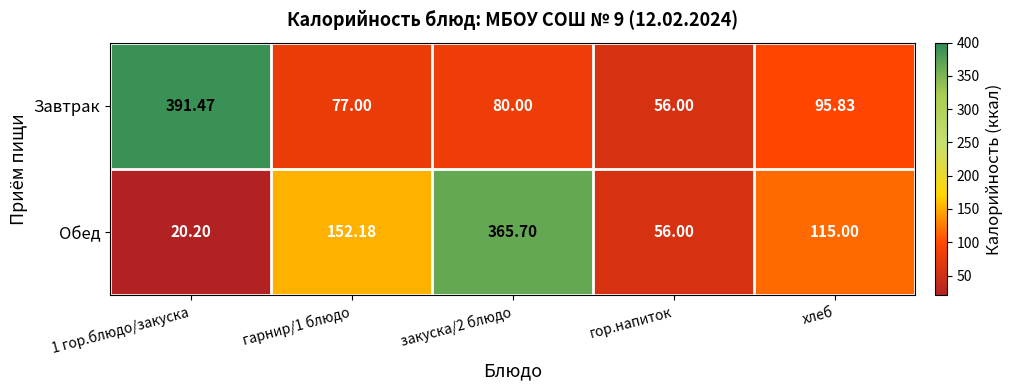

Rank the series by their average value, from highest to lowest.

Обед, Завтрак